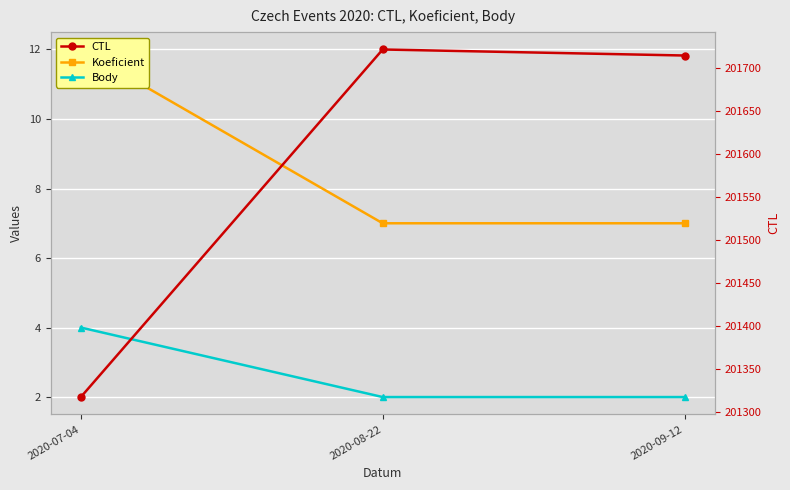

Which series has the largest range (max minus min)?

CTL